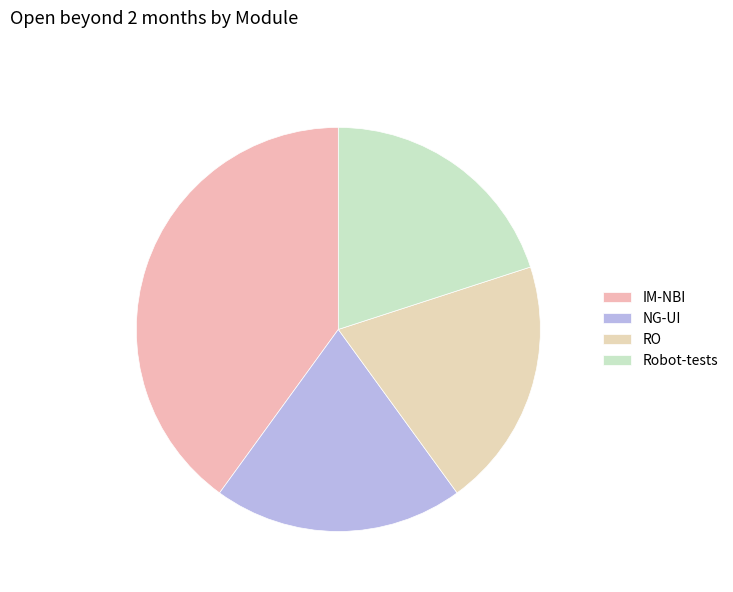

Count the number of slices in the pie.

4